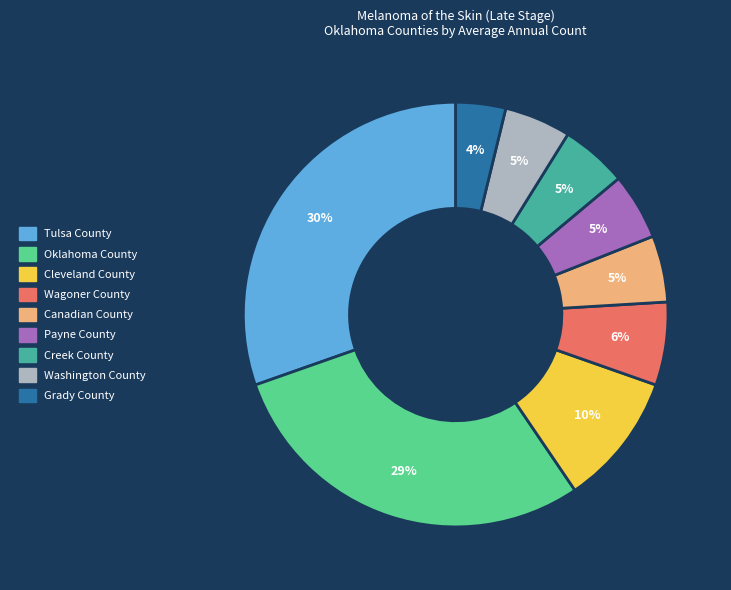

Does any single category account for the majority?

No